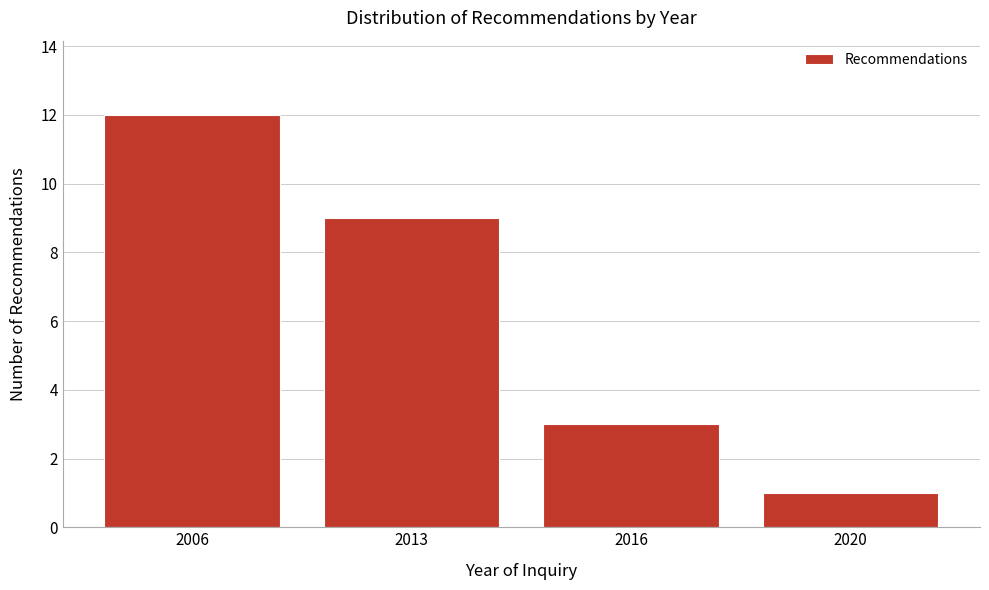

Reading left to right, extract all data points from this chart.

12	9	3	1